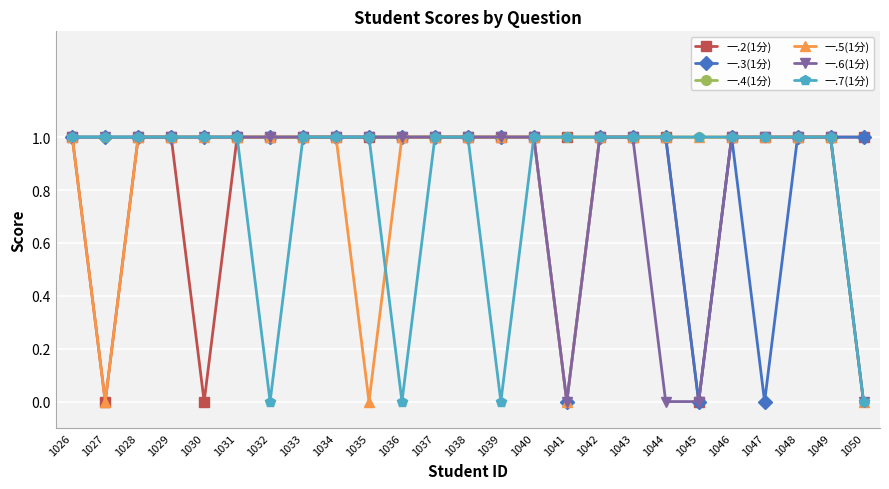

The 一.4(1分) series shows 2 at 1030. True or false?

False